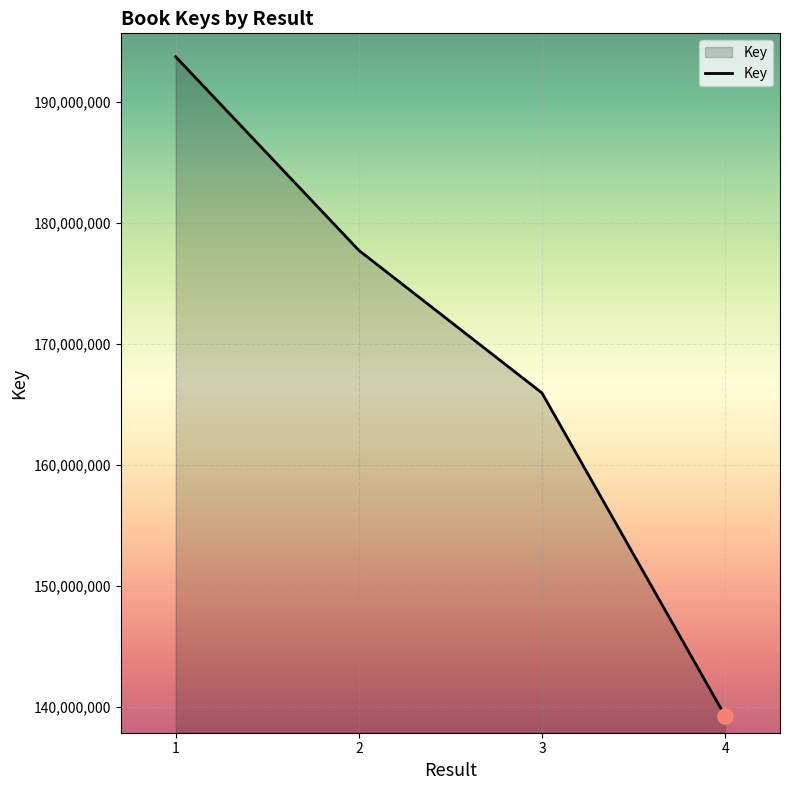

What is the change in value from 1 to 2?

-15981036